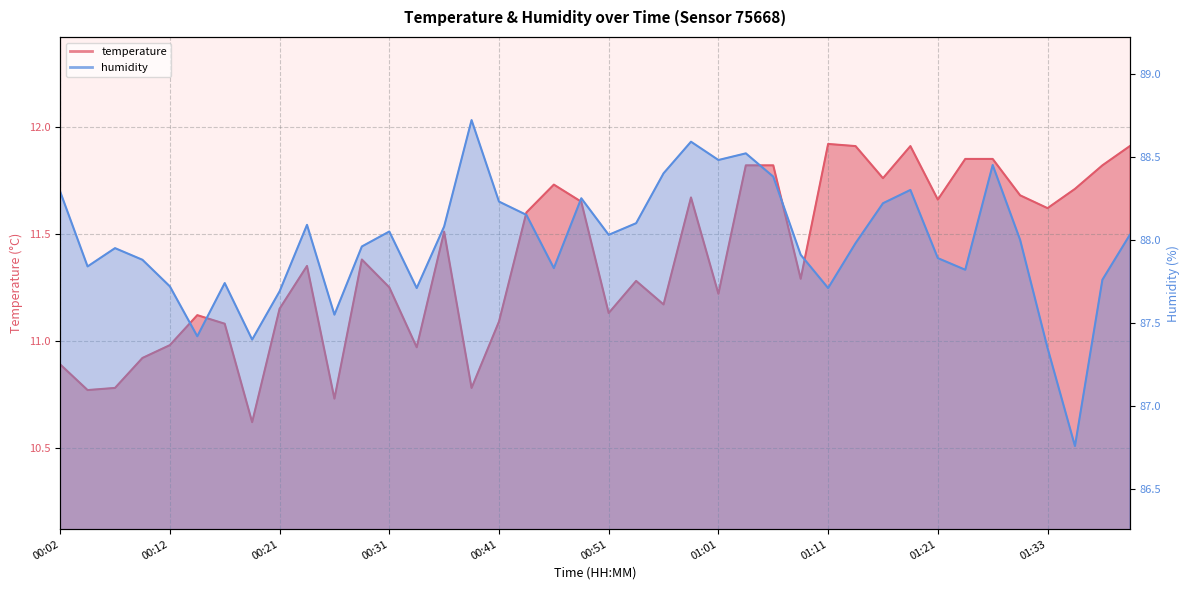

List the series in order of their overall mean, highest first.

humidity, temperature